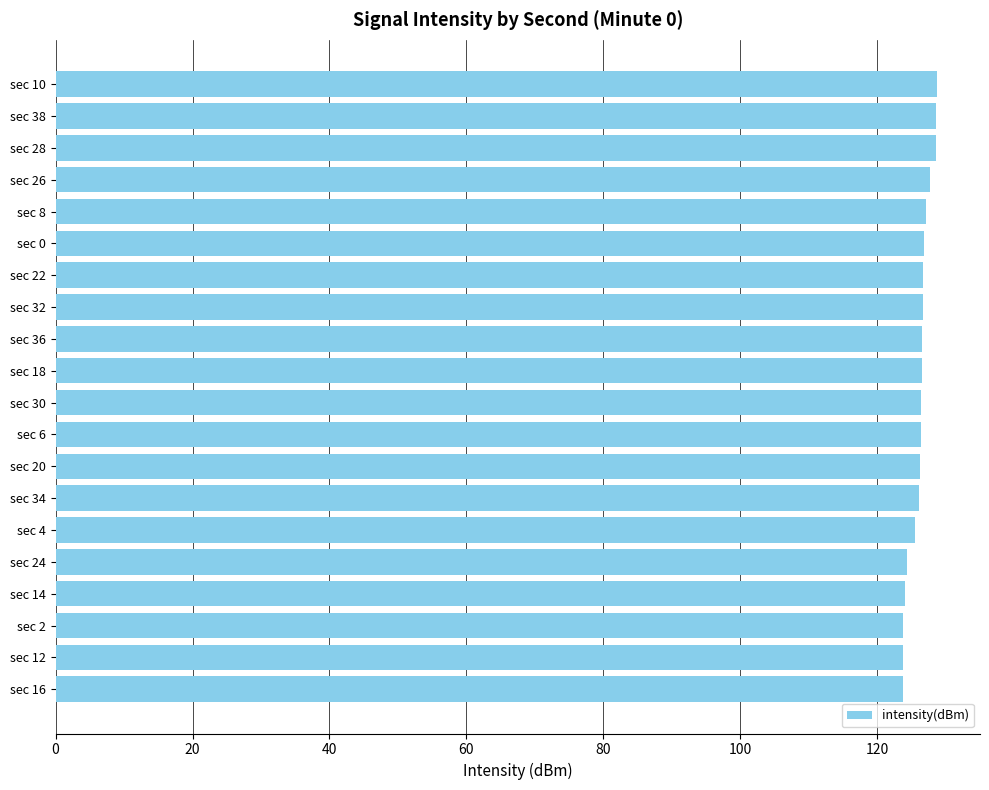

How many categories are shown in the chart?

20